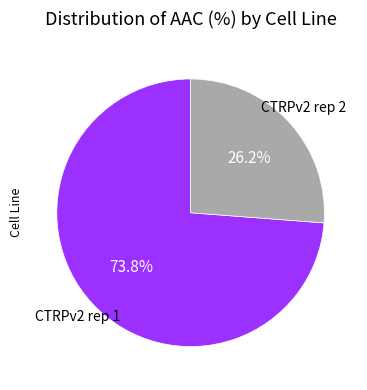

Is the sum of CTRPv2 rep 1 and CTRPv2 rep 2 greater than half?

Yes